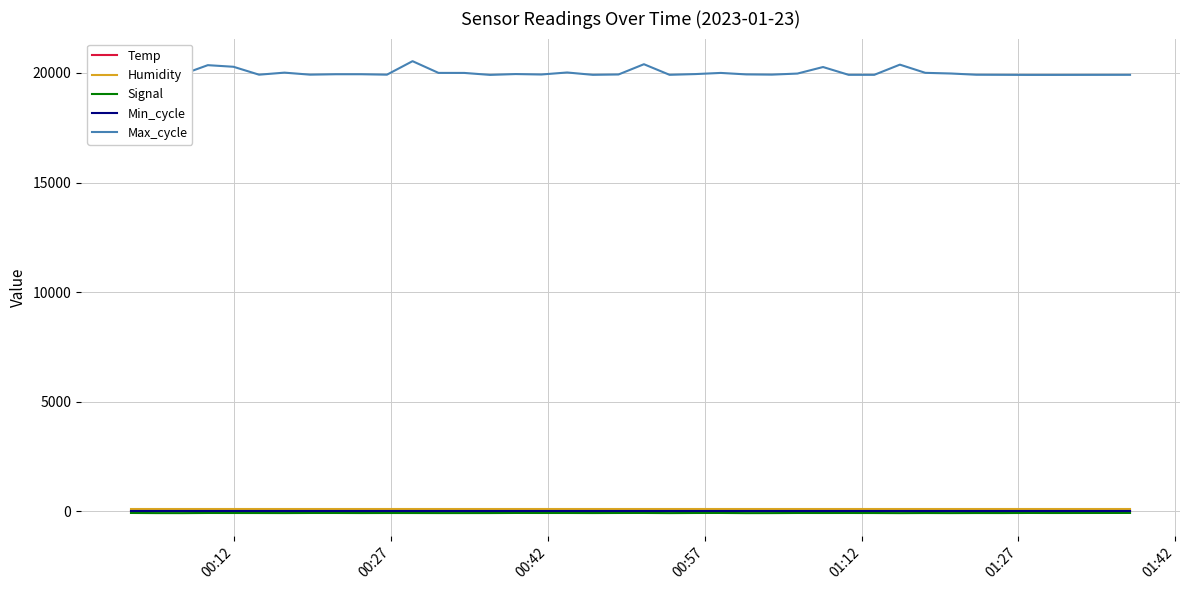

What is the maximum value shown in the chart?

20535.0